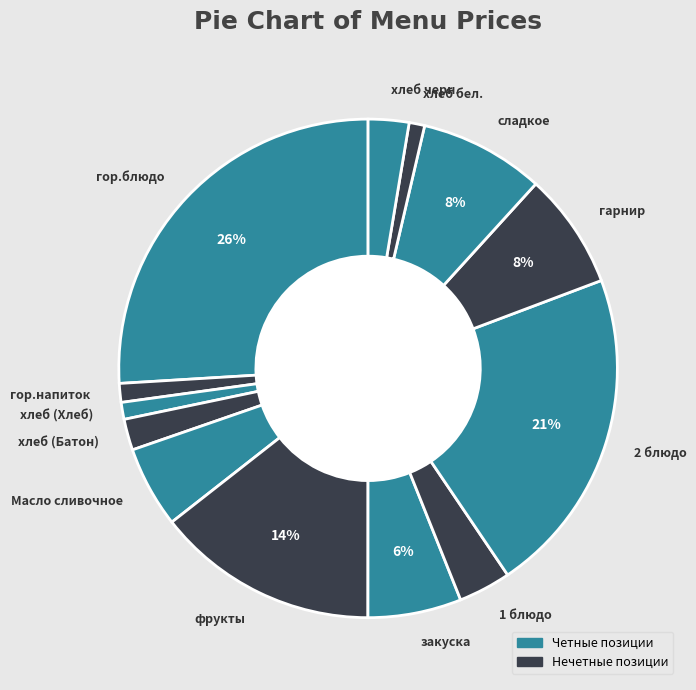

What is the ratio of the value at 2 блюдо to the value at хлеб (Батон)?

10.5